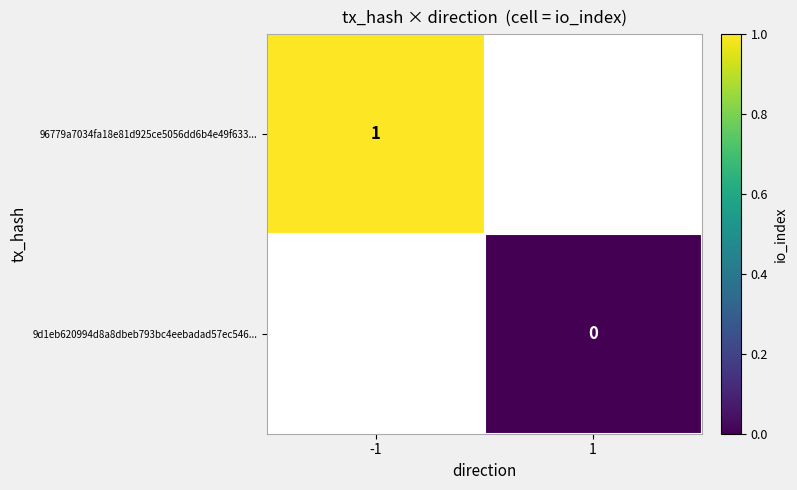

Is the value of 9d1eb620994d8a8dbeb793bc4eebadad57ec546... at 1 greater than the value of 96779a7034fa18e81d925ce5056dd6b4e49f633... at -1?

No